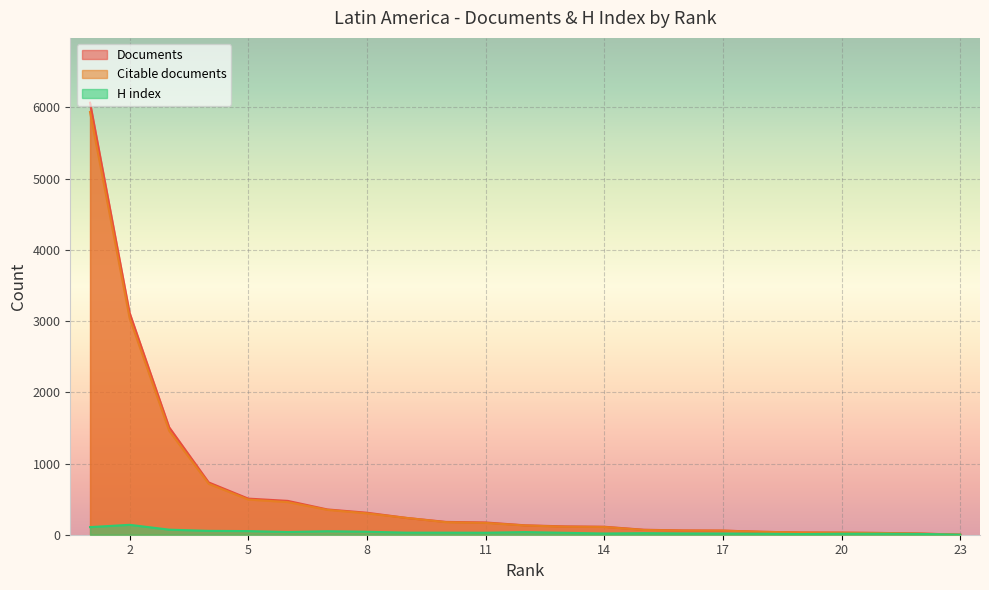

Reading right to left, transcribe all the data shown in this chart.

Documents: 1=6066	2=3116	3=1509	4=734	5=507	6=475	7=355	8=309	9=236	10=180	11=172	12=132	13=117	14=112	15=70	16=60	17=58	18=41	19=31	20=29	21=25	22=17	23=1
Citable documents: 1=5935	2=3043	3=1460	4=715	5=494	6=458	7=349	8=300	9=236	10=176	11=166	12=130	13=113	14=109	15=67	16=58	17=57	18=41	19=31	20=29	21=24	22=15	23=1
H index: 1=107	2=139	3=71	4=54	5=51	6=38	7=49	8=42	9=29	10=29	11=28	12=37	13=27	14=17	15=22	16=18	17=17	18=14	19=9	20=14	21=14	22=11	23=1